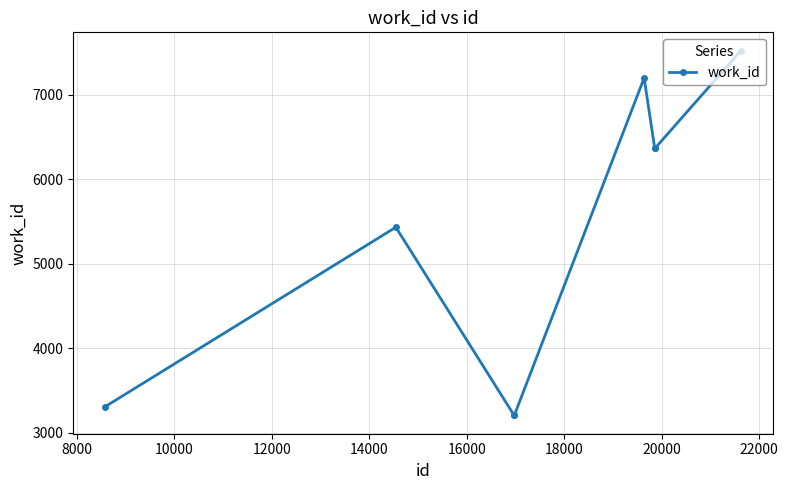

How many points are higher than both their immediate neighbors (excluding endpoints)?

2